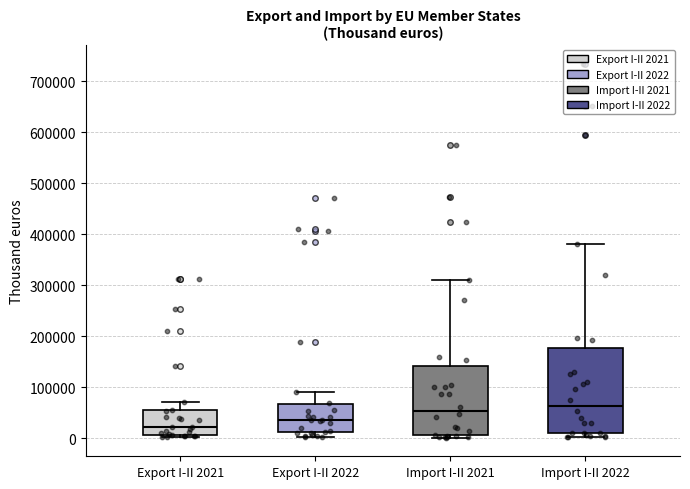

Where does the median line of the box for Import I-II 2021 sit on the y-axis? The values are not printed on the chart, so give them approximately, as read against the axis.

50000